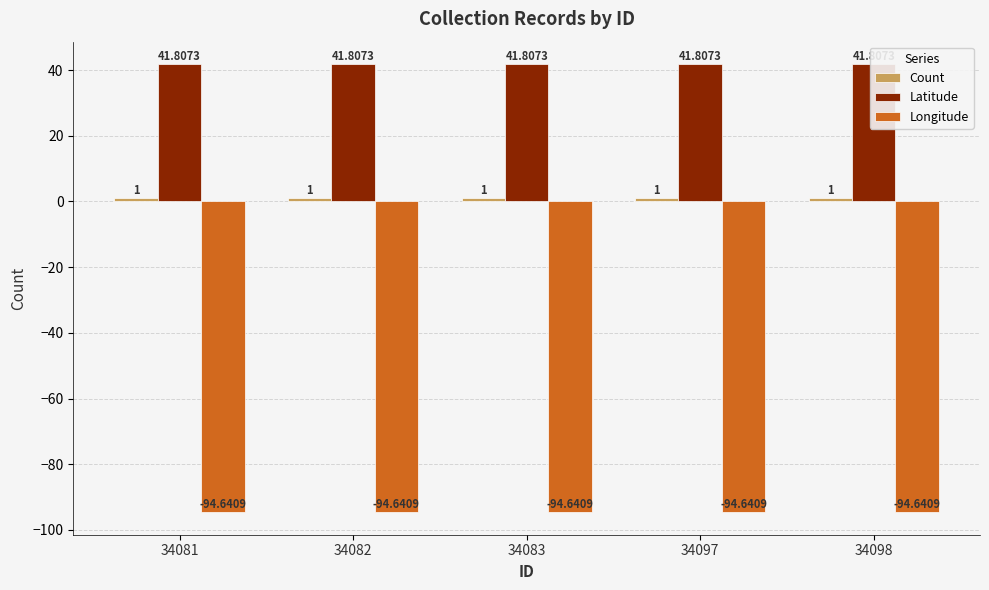

What is the highest value of the Longitude series?

-94.6